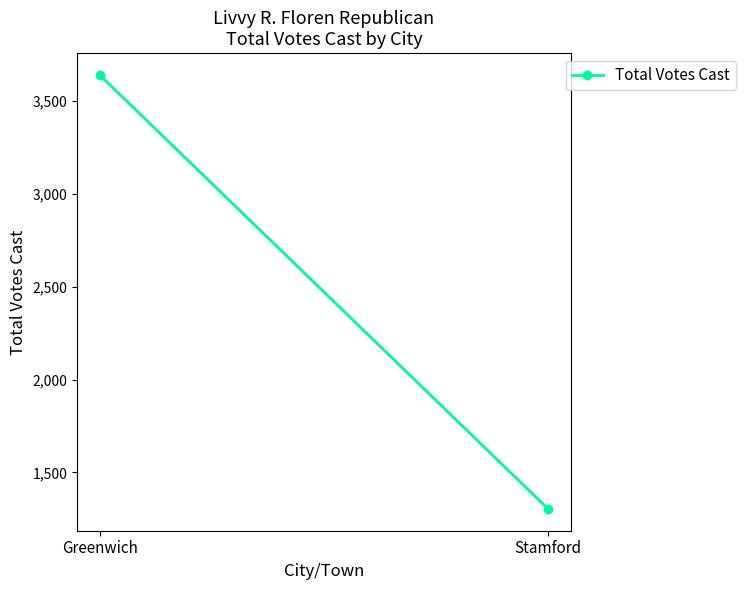

Where is the data nearest to the value 2472?

Greenwich